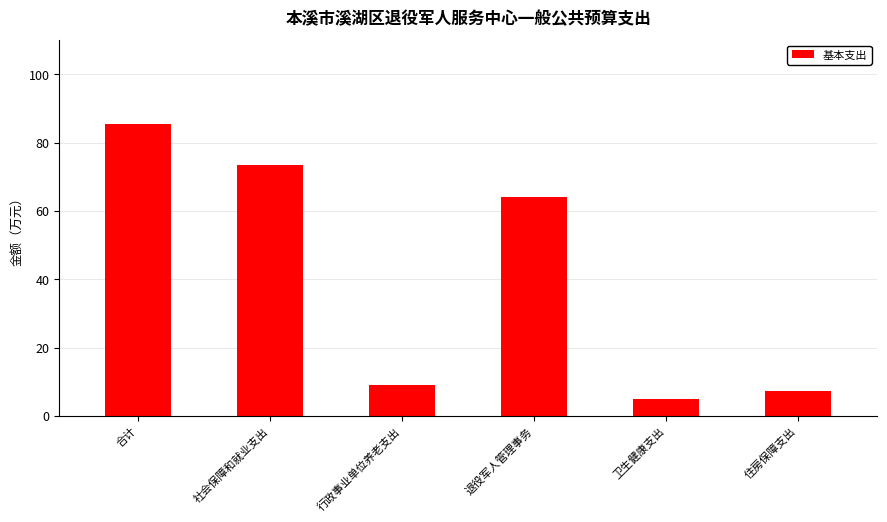

True or false: the data shows 64.1 at 退役军人管理事务.

True